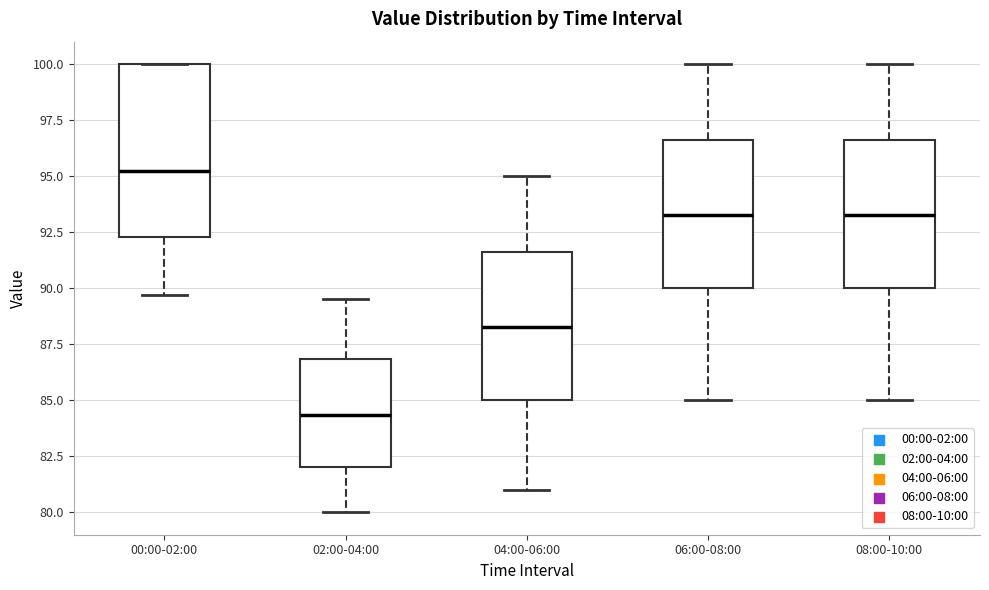

Which box is the tallest, from its lower edge to its upper edge?

00:00-02:00